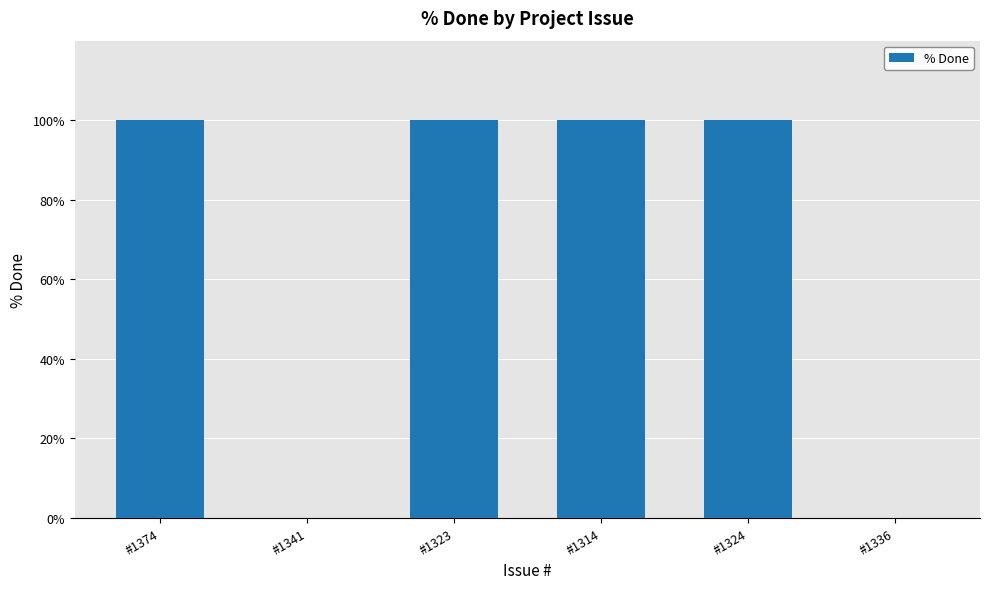

True or false: the data shows 100 at #1374.

True